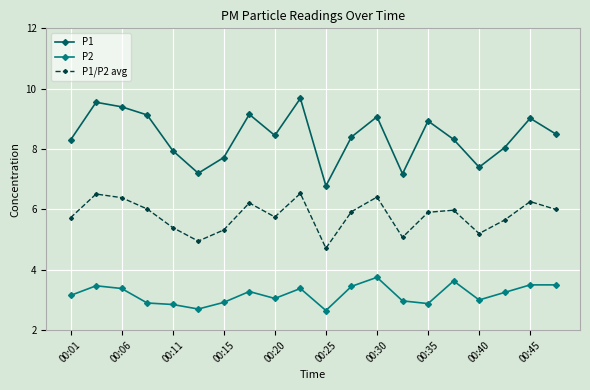

What is the sum of all P2 values?

63.7